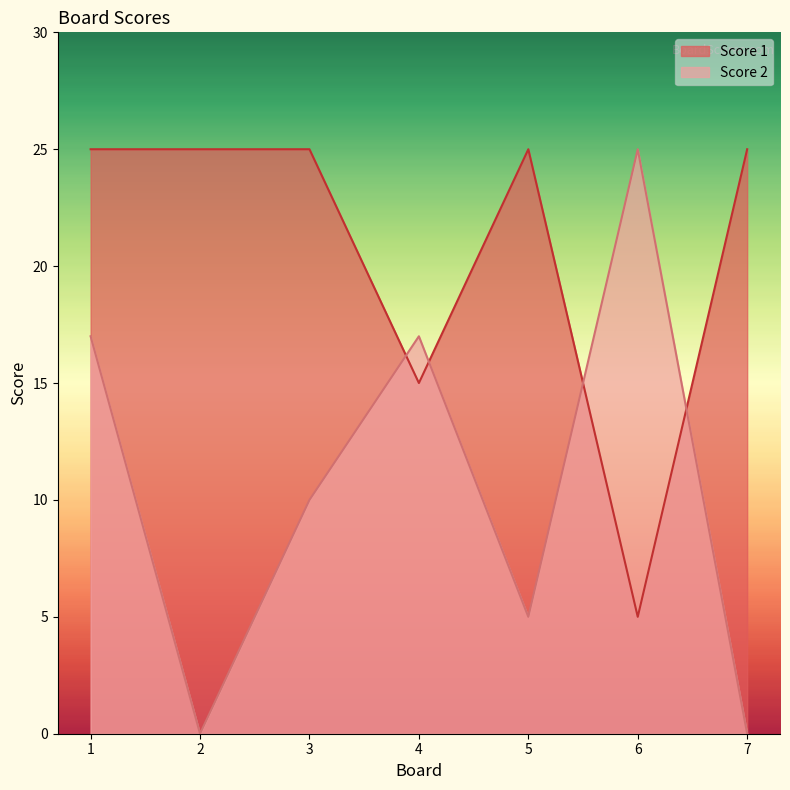

What is the maximum value for Score 2?

25